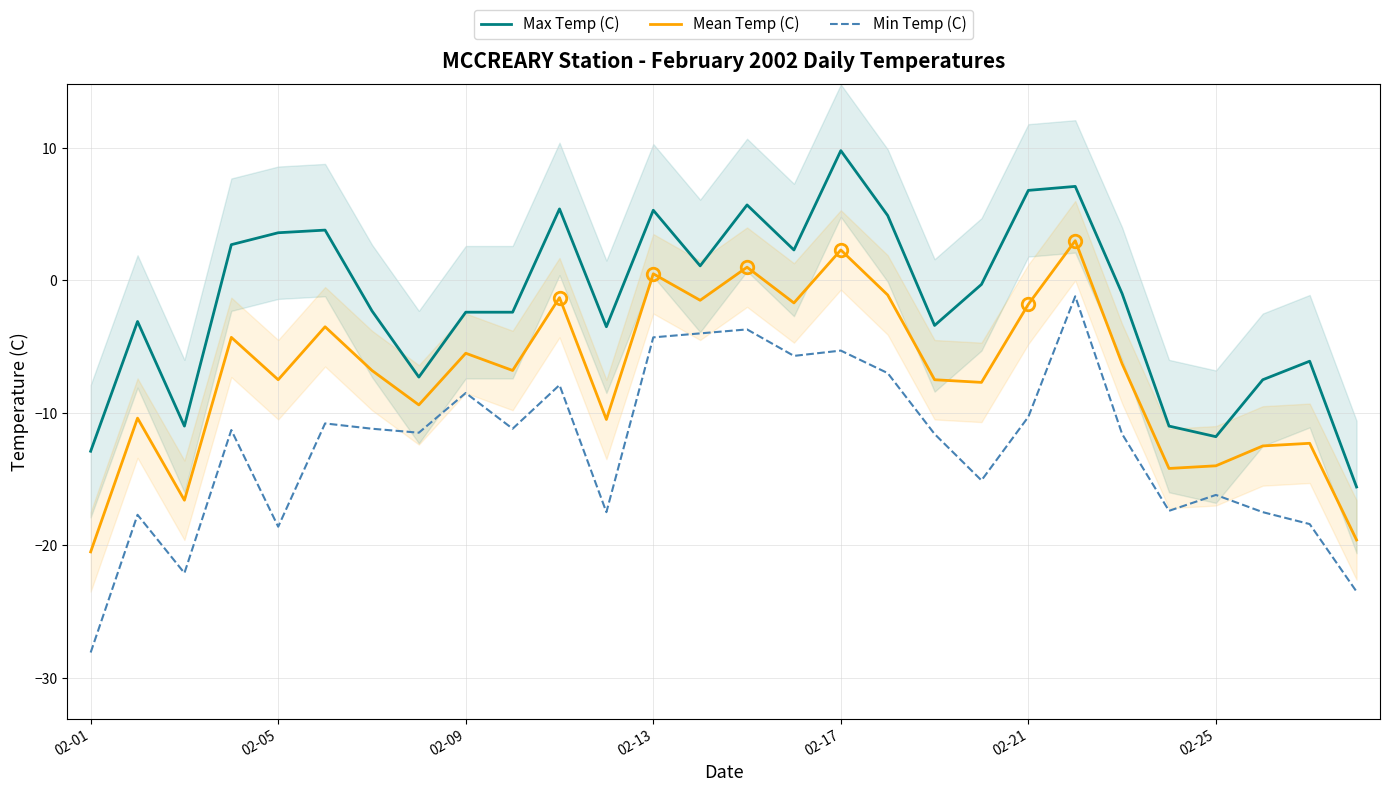

At which label does Max Temp (C) reach its peak?

02-17